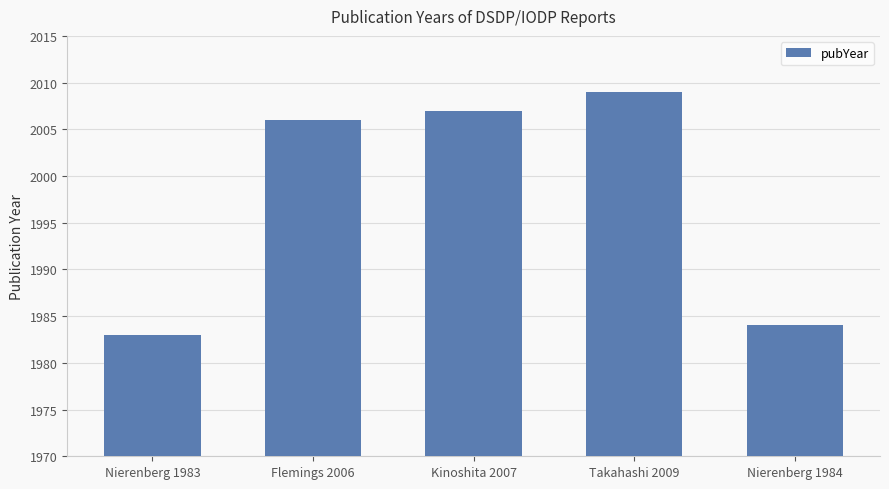

How many bars are there in total?

5